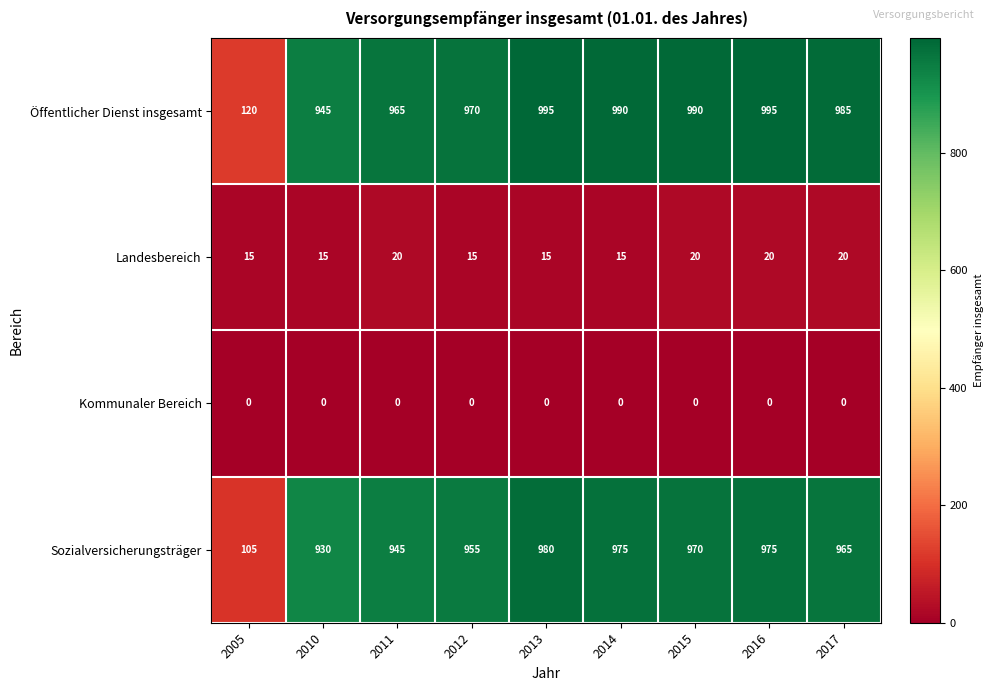

The value of Öffentlicher Dienst insgesamt at 2011 is 269. True or false?

False